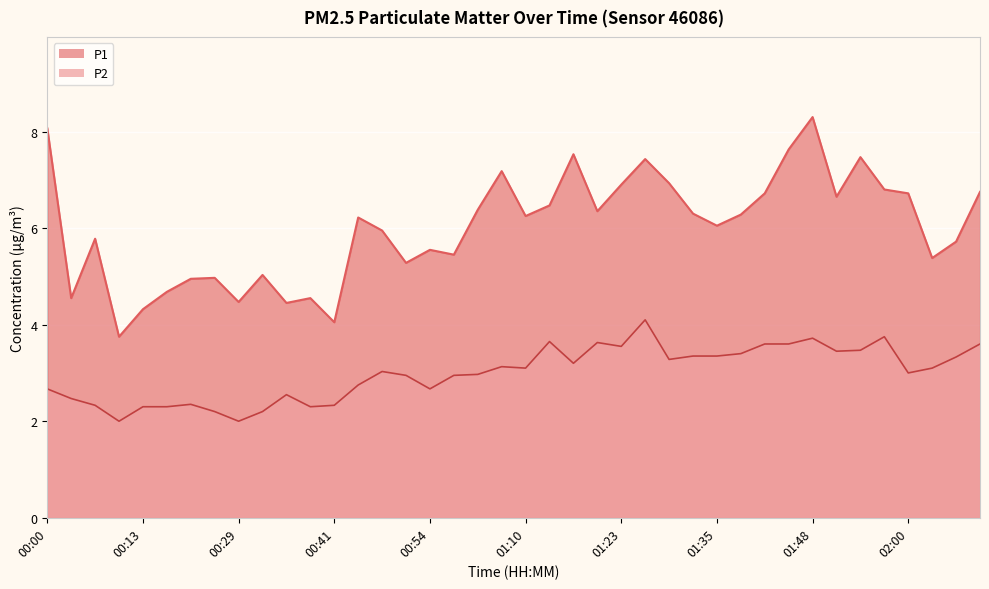

What is the difference between the maximum and minimum values in the P1 series?

4.6